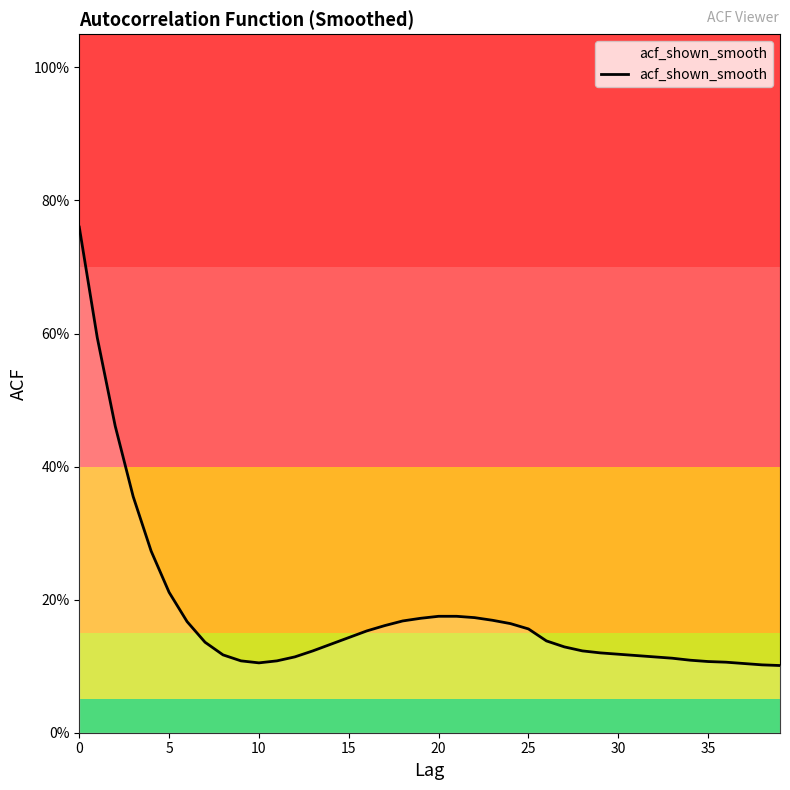

What is the greatest value displayed?

0.8